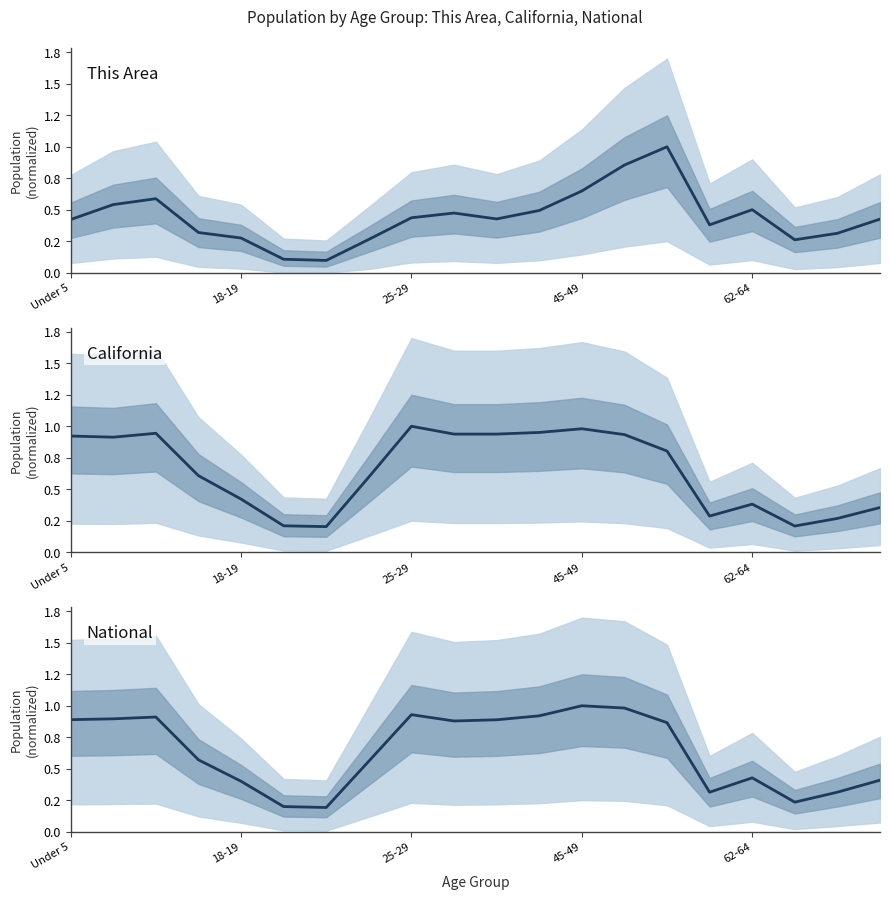

What is the label of the 19th point from the left?

18